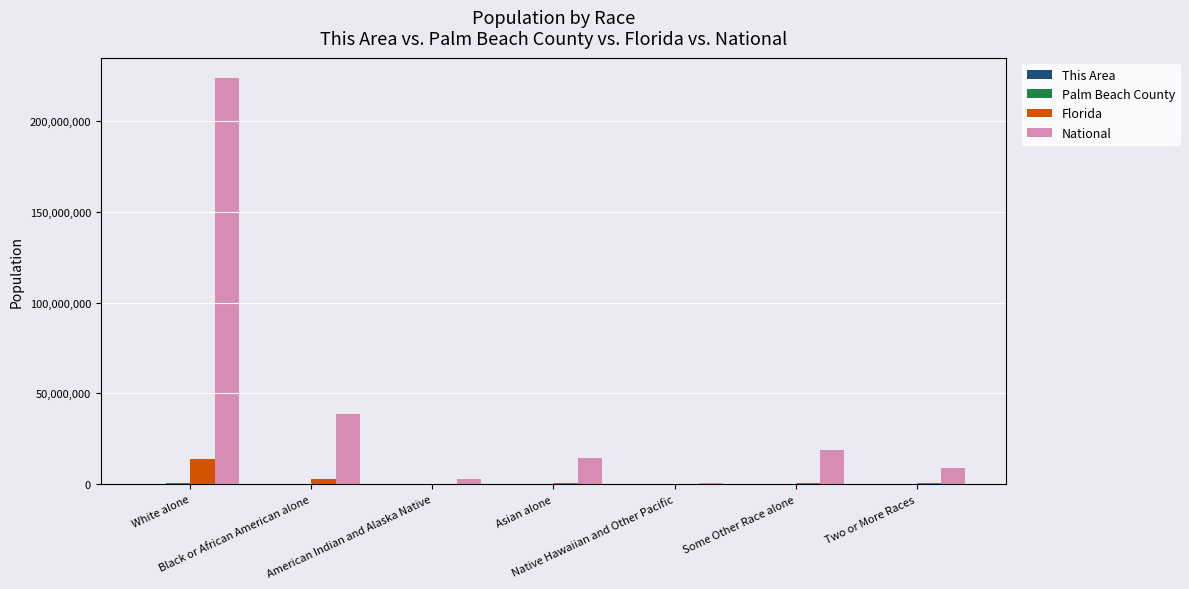

What is the maximum value shown in the chart?

223553265